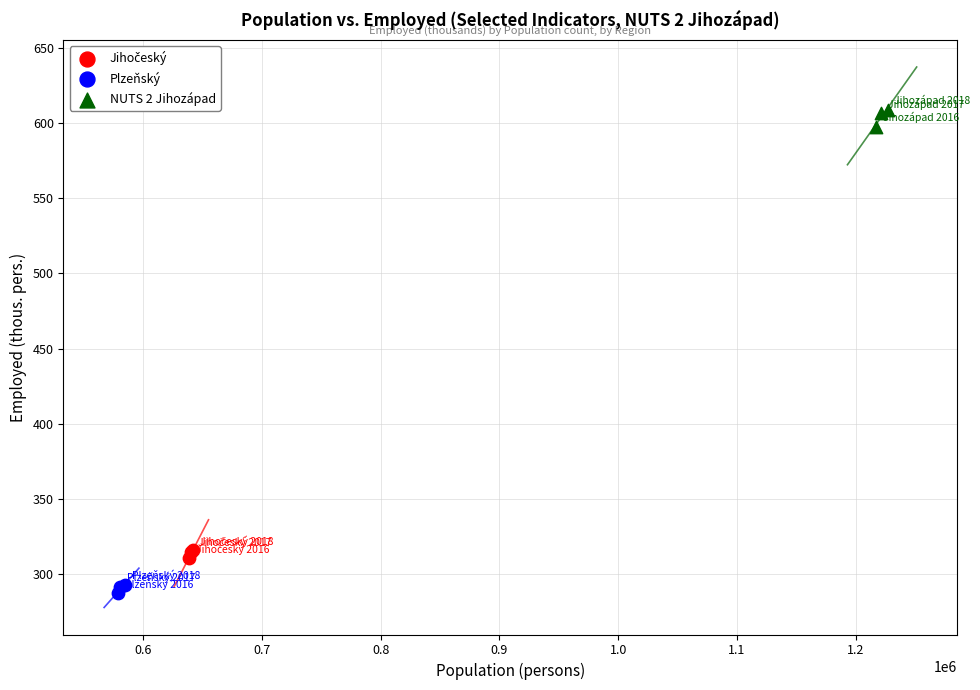

Which series reaches the minimum Y coordinate?

Plzeňský